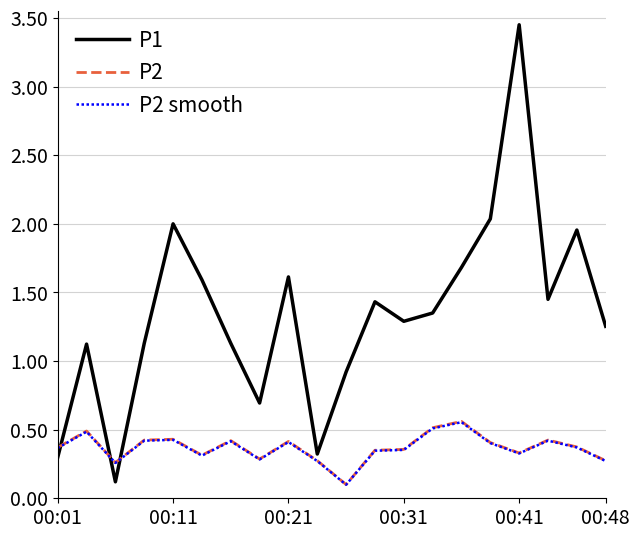

Which series ends up on top after the final intersection of P1 and P2?

P1